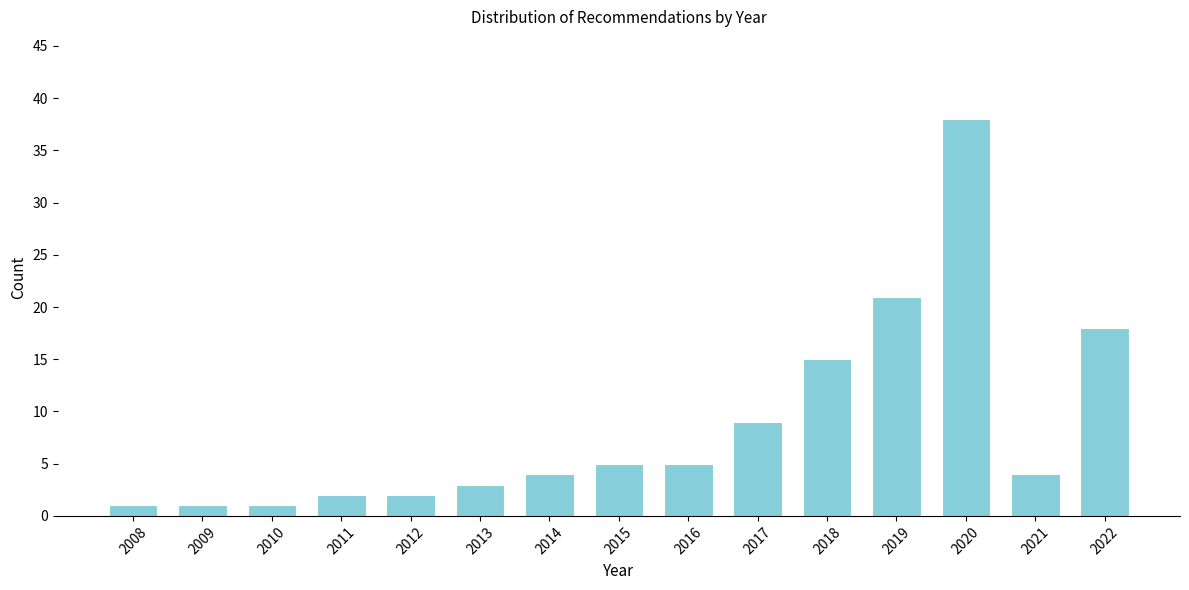

Reading left to right, what are all the values shown in this chart?

1	1	1	2	2	3	4	5	5	9	15	21	38	4	18